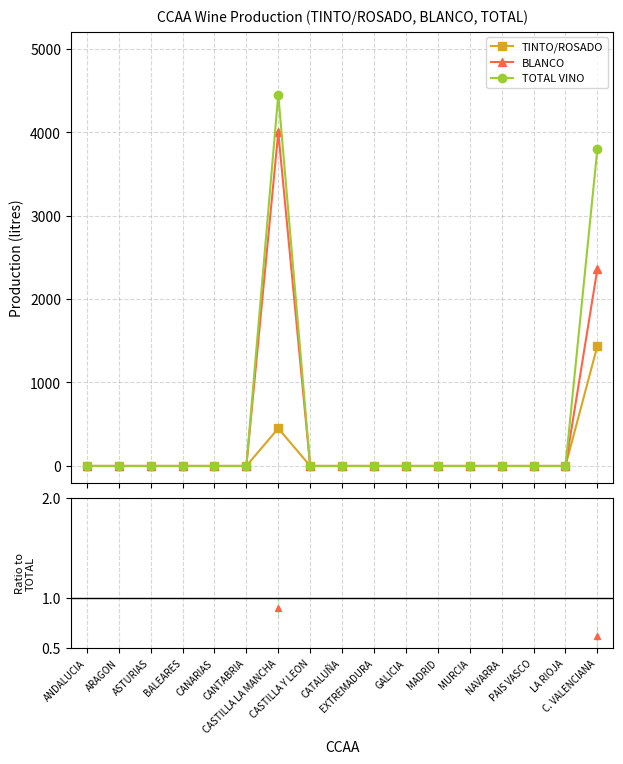

True or false: BLANCO and TINTO/ROSADO intersect in this chart.

False